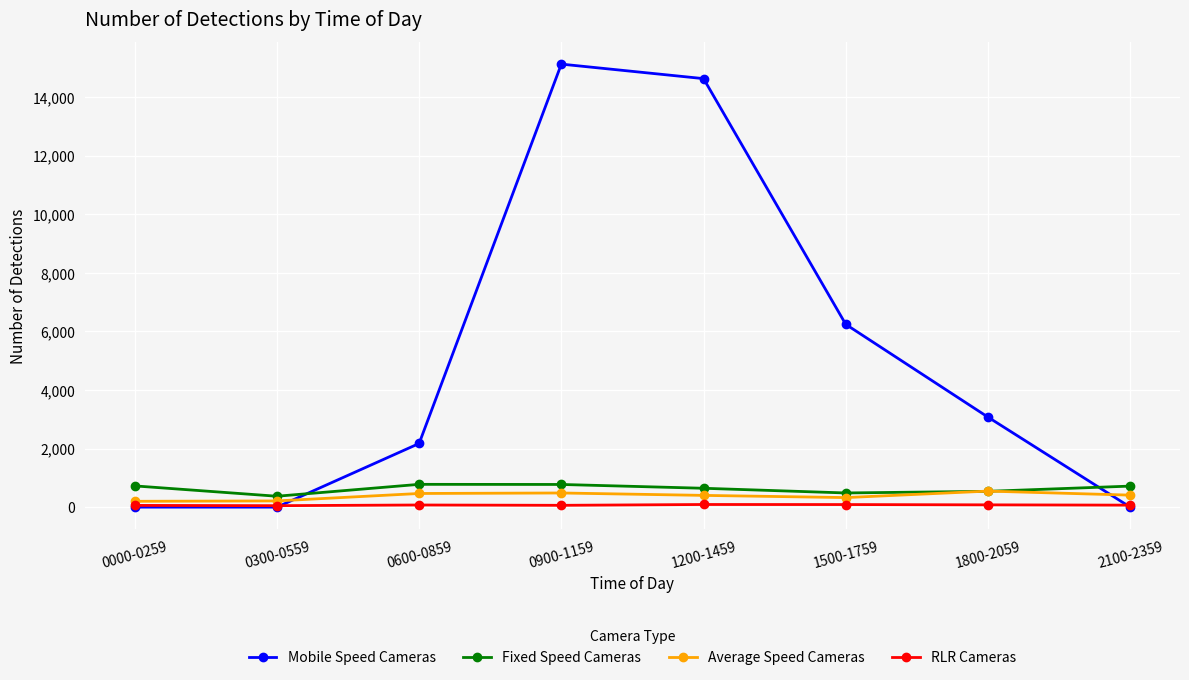

At which category does Mobile Speed Cameras reach its first local peak?

0900-1159